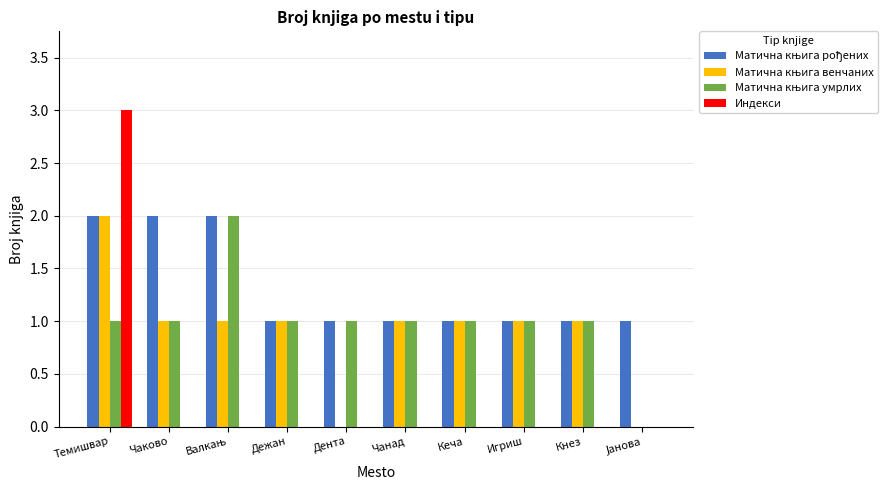

The value of Индекси at Чаково is 1. True or false?

False